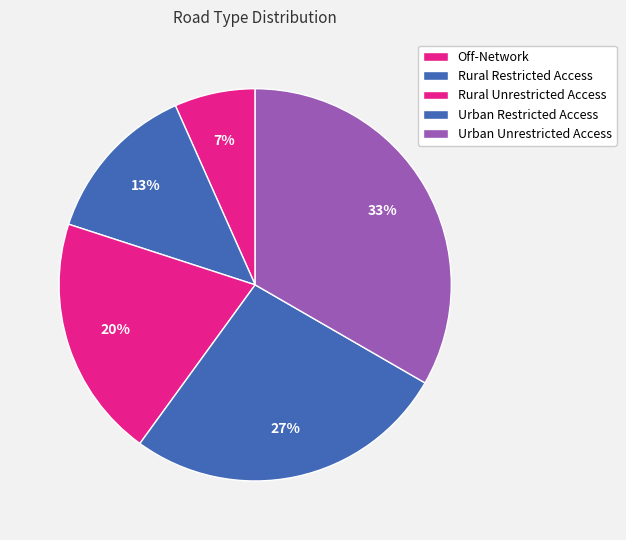

Does any single category account for the majority?

No